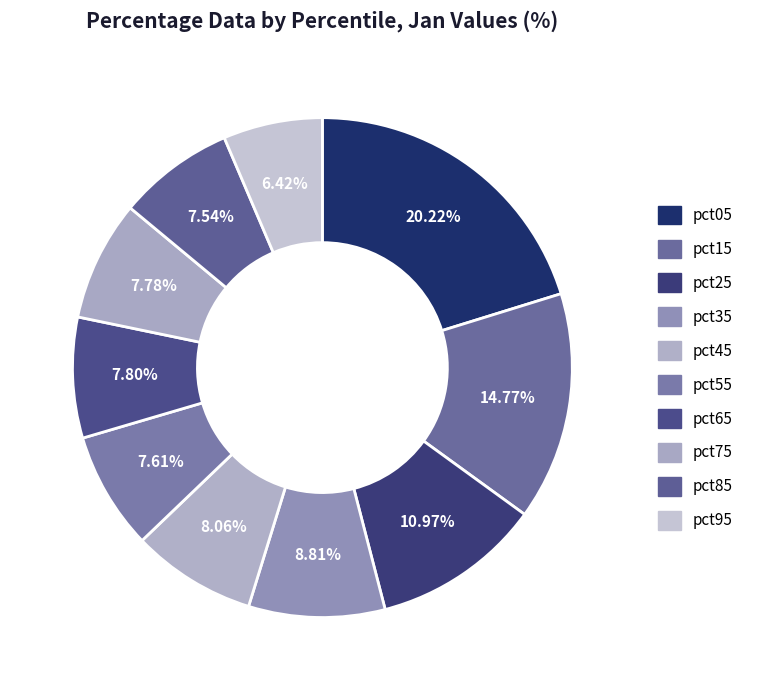

What portion of the pie excludes pct65?

92.2%